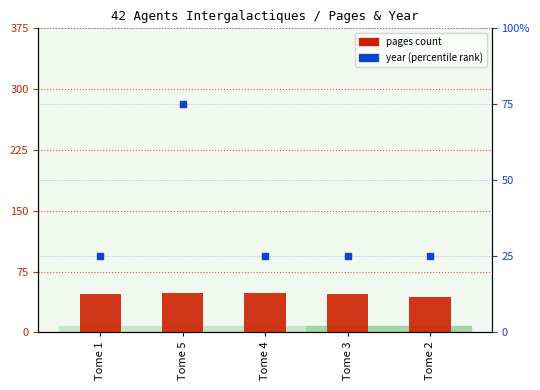

Which series contains the highest Y value?

year